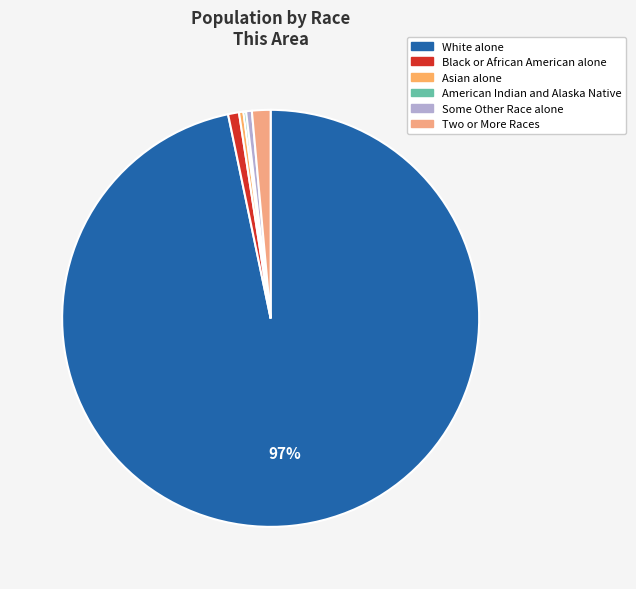

What is the smallest slice in the pie chart?

American Indian and Alaska Native